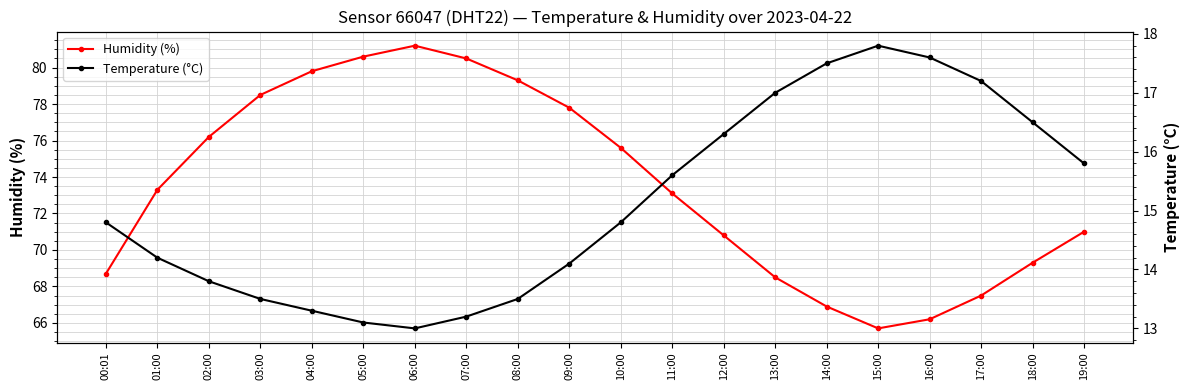

Which series changed the most between 00:01 and 13:00?

Temperature (°C)